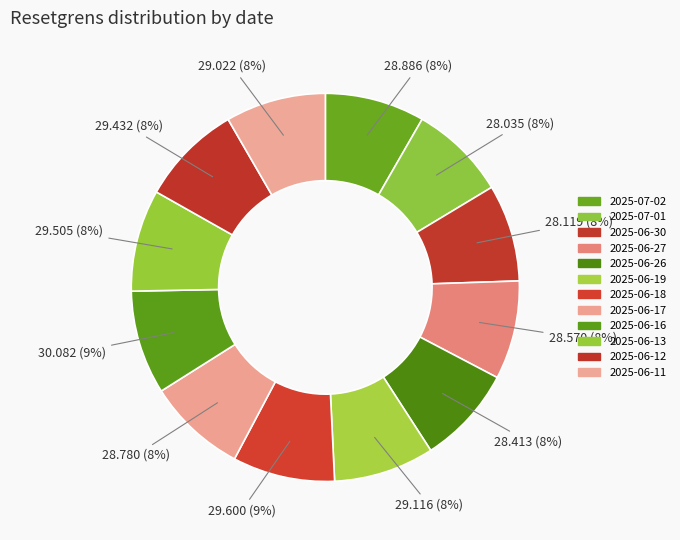

How many segments does this pie chart have?

12